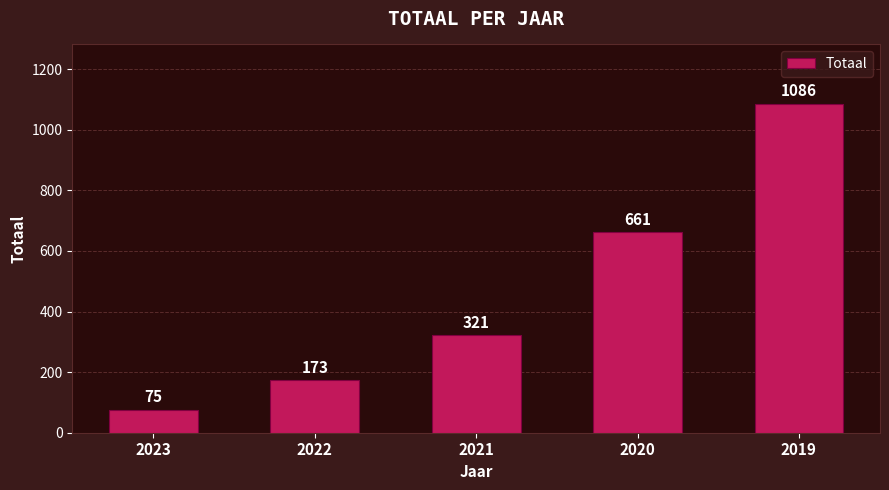

What is the value of the 2nd bar from the left?

173